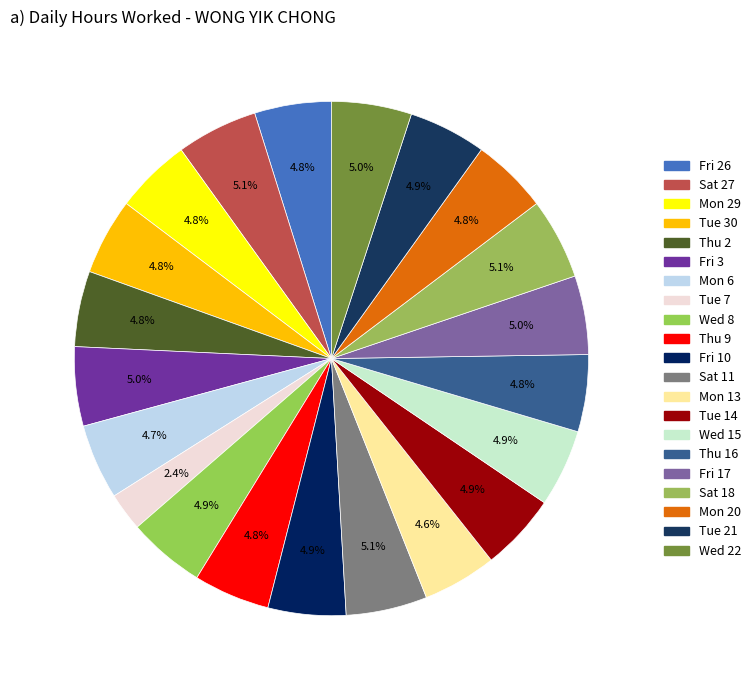

The Sat 18 slice represents 1% of the pie. True or false?

False